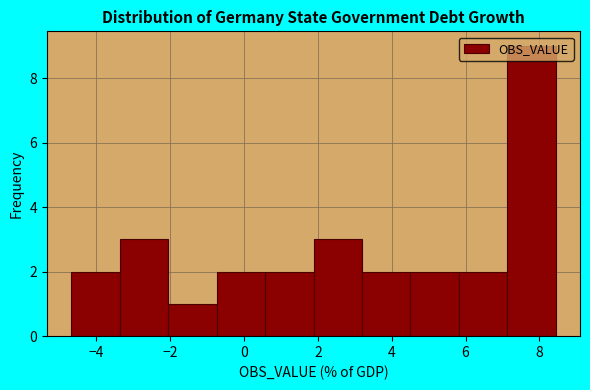

What is the height of the bar covering 7.2 to 8.4 on the x-axis? Neither the bar edges nor the heights are printed on the chart, so give them approximately, as read against the axes.

9